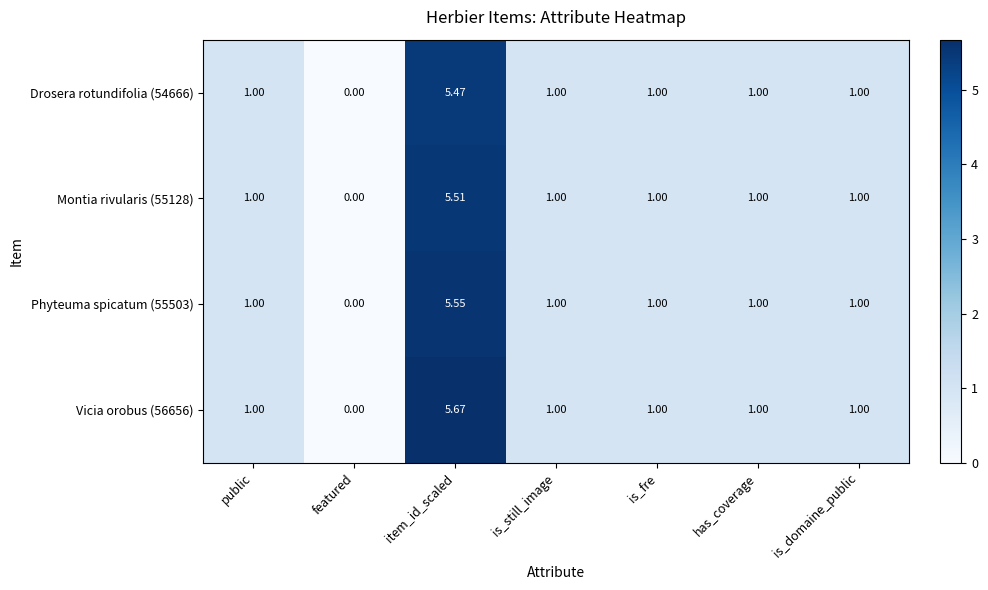

List the series in order of their overall mean, highest first.

Vicia orobus (56656), Phyteuma spicatum (55503), Montia rivularis (55128), Drosera rotundifolia (54666)